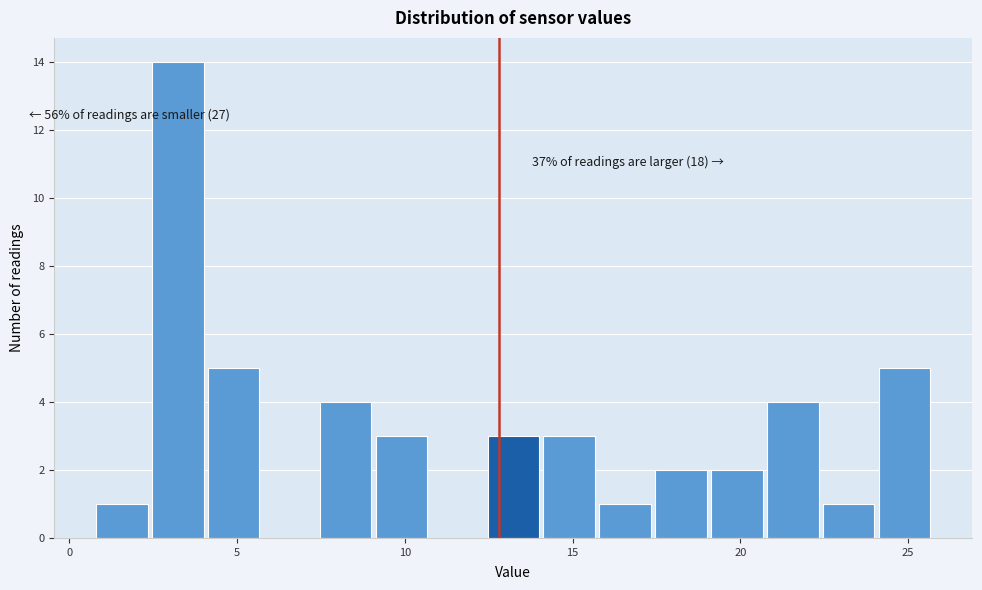

Around what value on the x-axis is the tallest bar? Give the approximate position of its centre, as read against the axis.

3.0